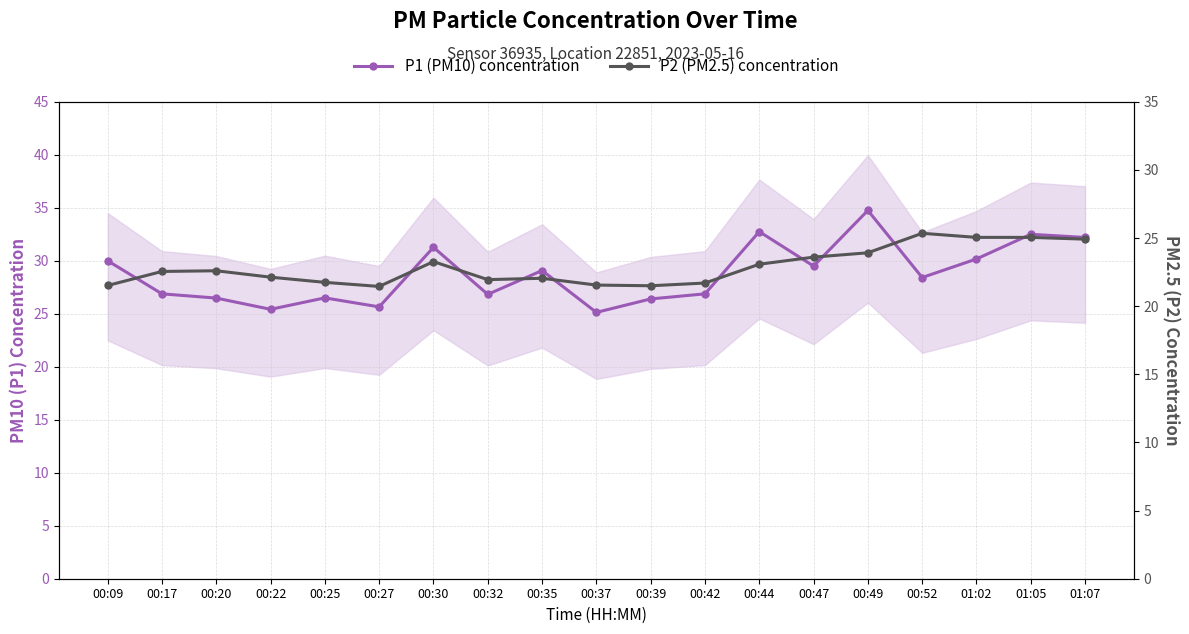

True or false: P1 (PM10) concentration and P2 (PM2.5) concentration intersect in this chart.

False